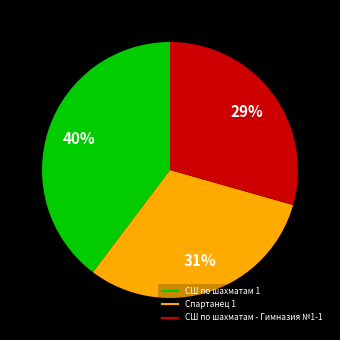

Is the sum of СШ по шахматам 1 and Спартанец 1 greater than half?

Yes